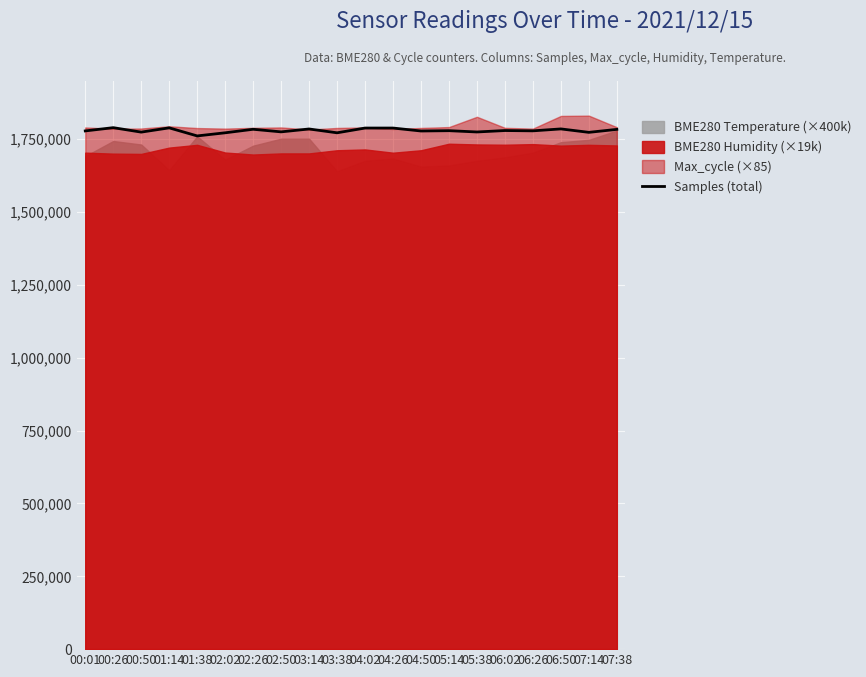

Where does the data first go above 1779477?

00:26